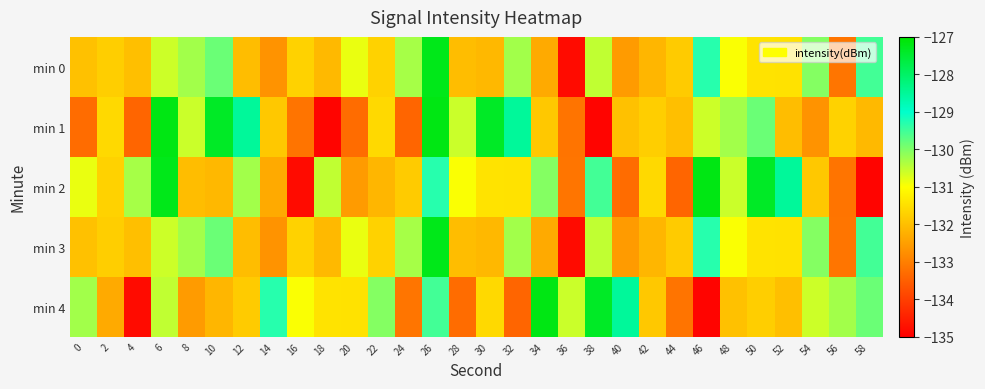

At how many categories does at least one series exceed -130?

14